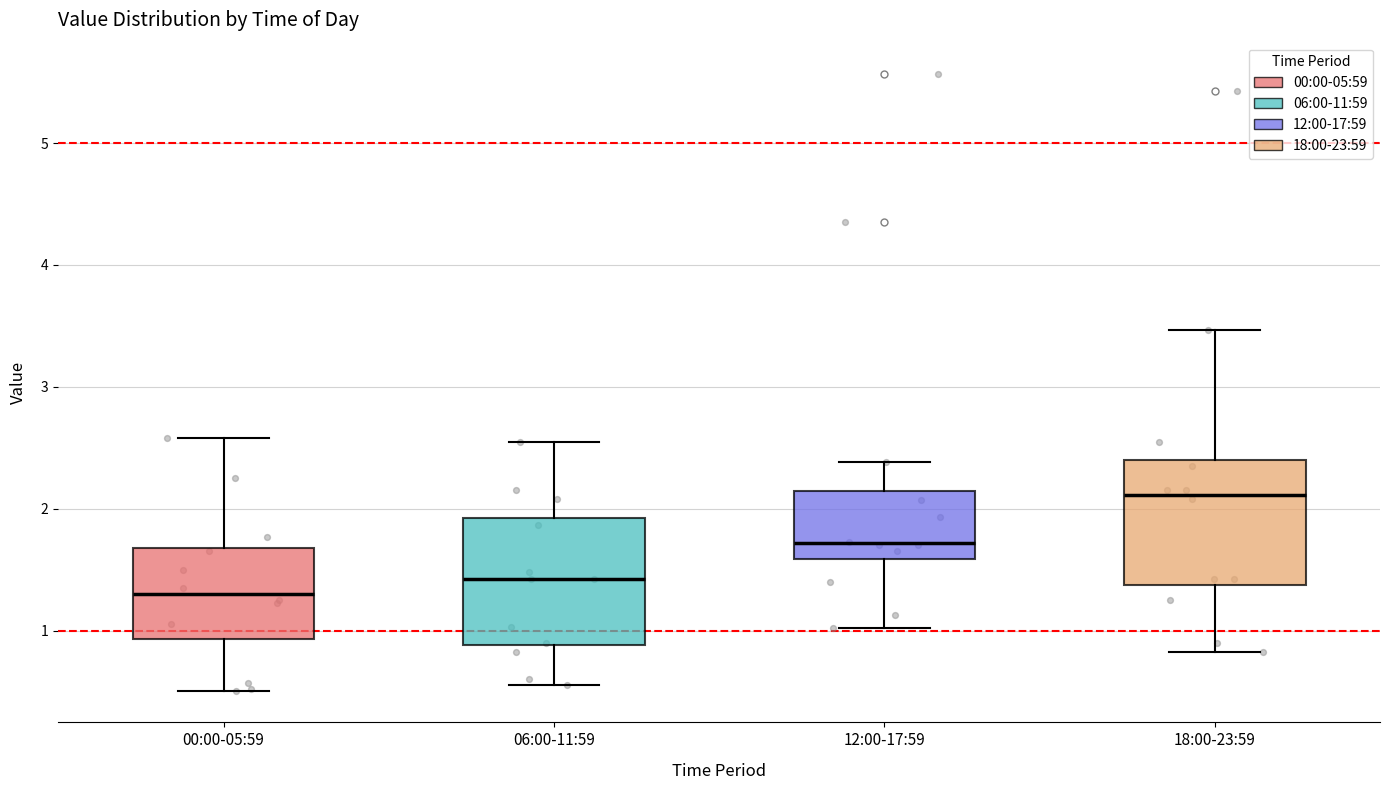

Where is the lower edge of the box for 06:00-11:59 on the y-axis? The values are not printed on the chart, so give them approximately, as read against the axis.

0.9